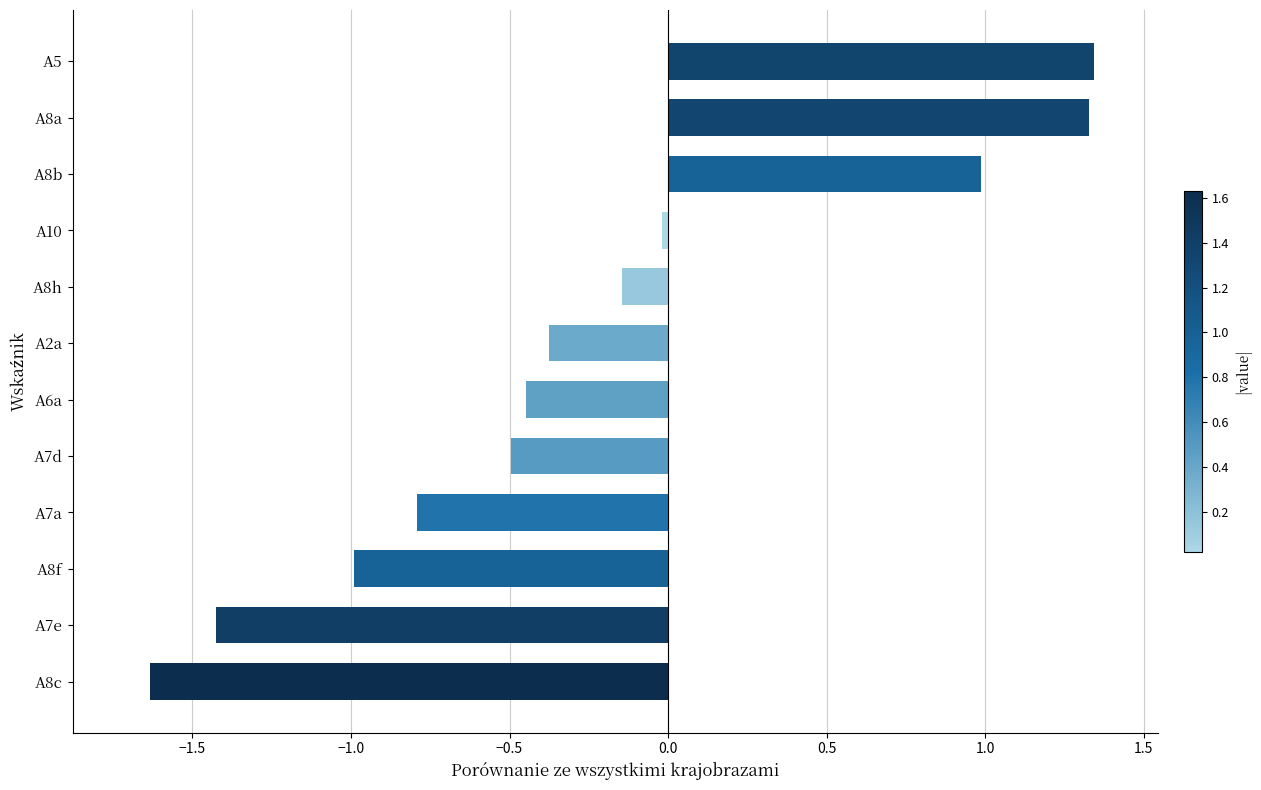

The value at A8b is 0.3. True or false?

False